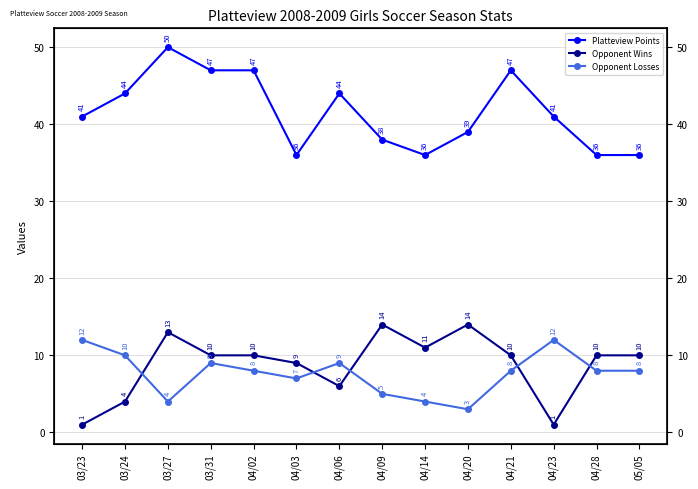

What is the greatest value displayed?

50